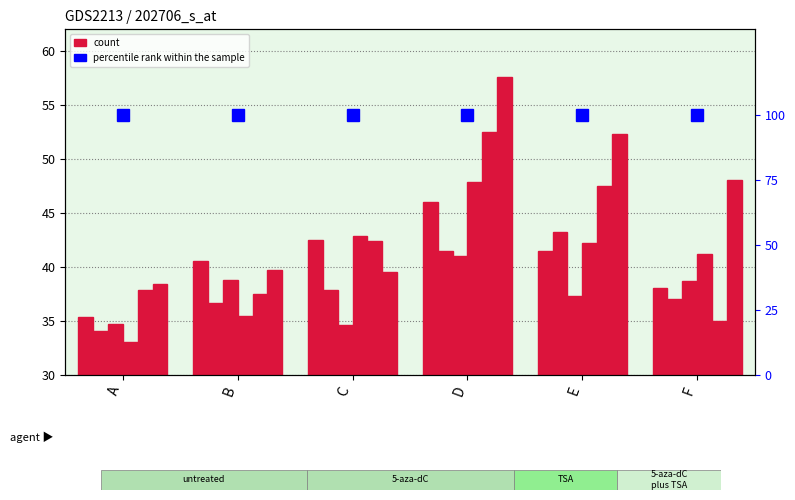

What is the difference between the maximum and minimum values in the 1 series?

10.6